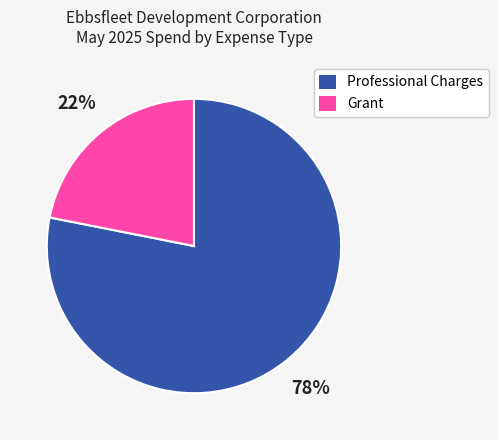

Combined, do Professional Charges and Grant account for over 50%?

Yes